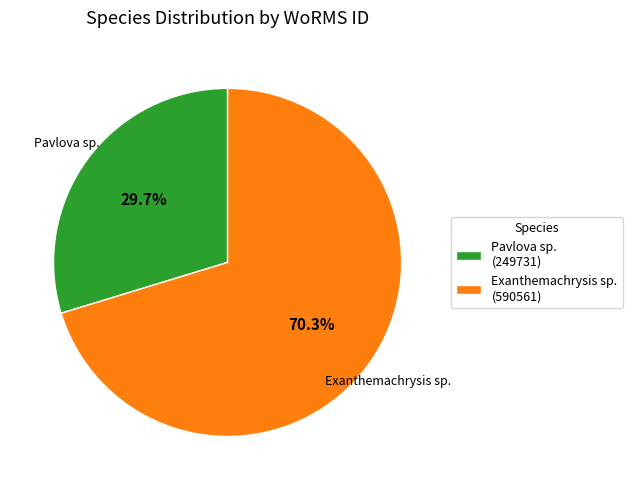

Rank the categories by value from lowest to highest.

Pavlova sp. (249731), Exanthemachrysis sp. (590561)